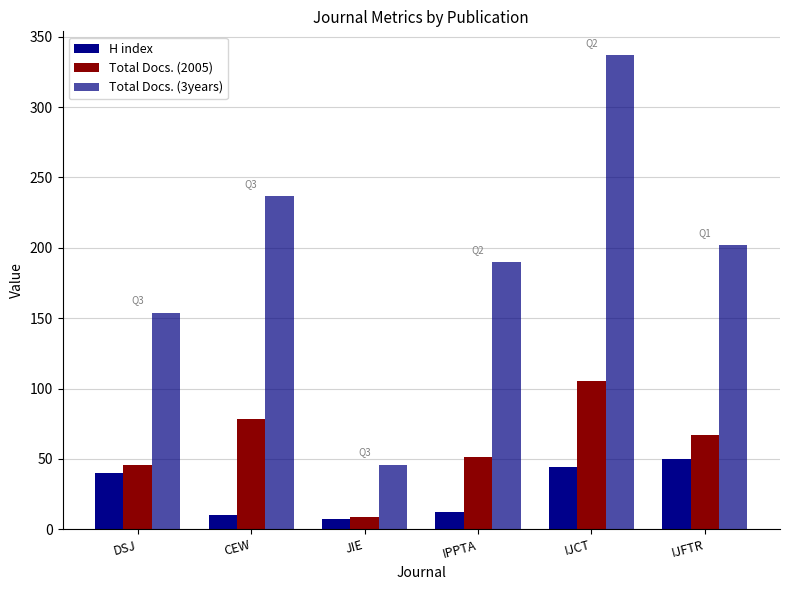

At which category is the sum across all series the highest?

IJCT